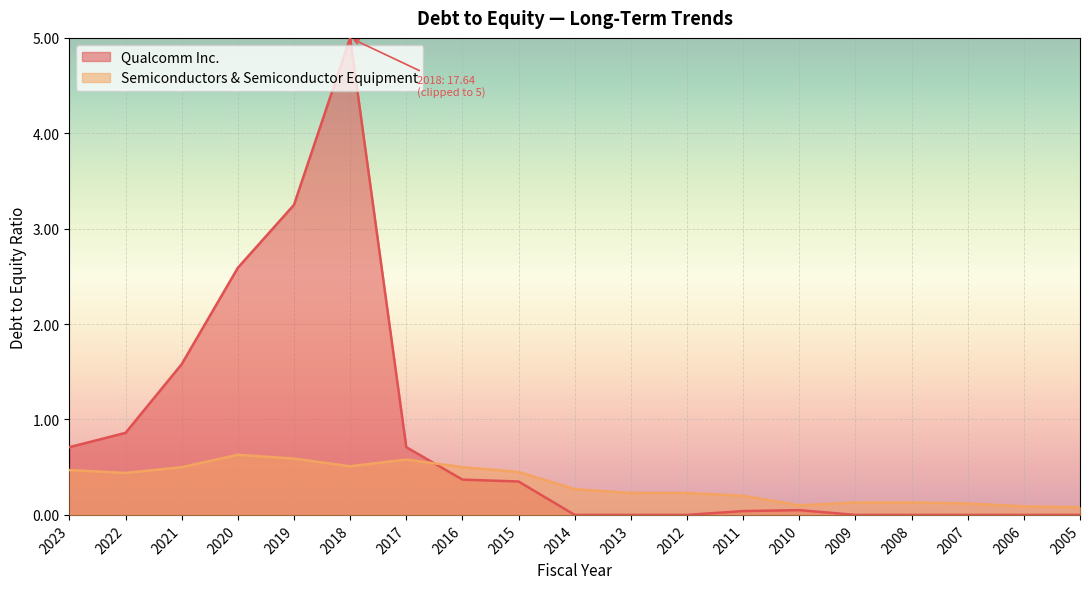

Read the value at 2010.

0.1